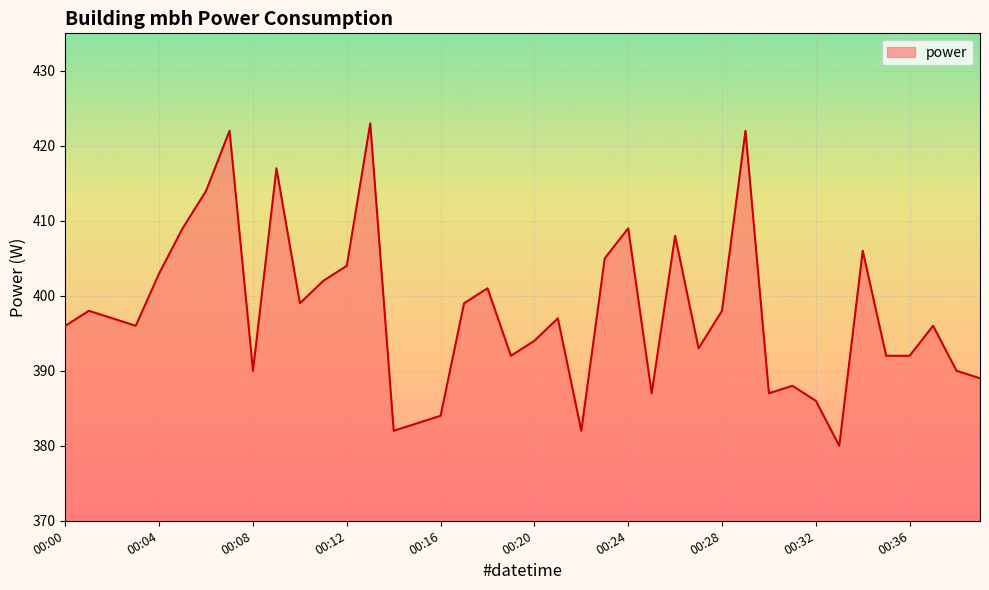

What is the difference between the maximum and minimum values?

43